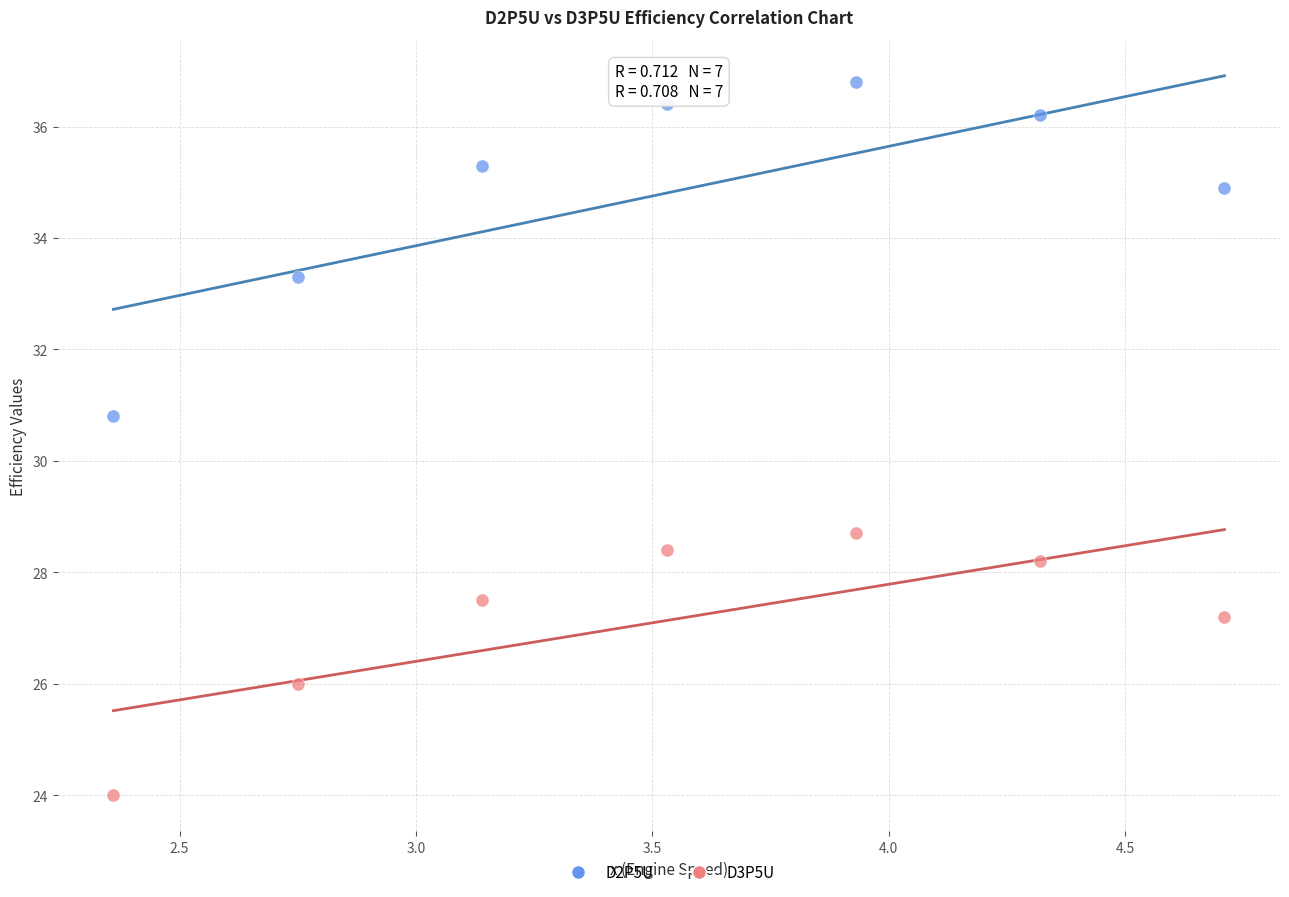

Across all series, what Y value is closest to 30?

30.8